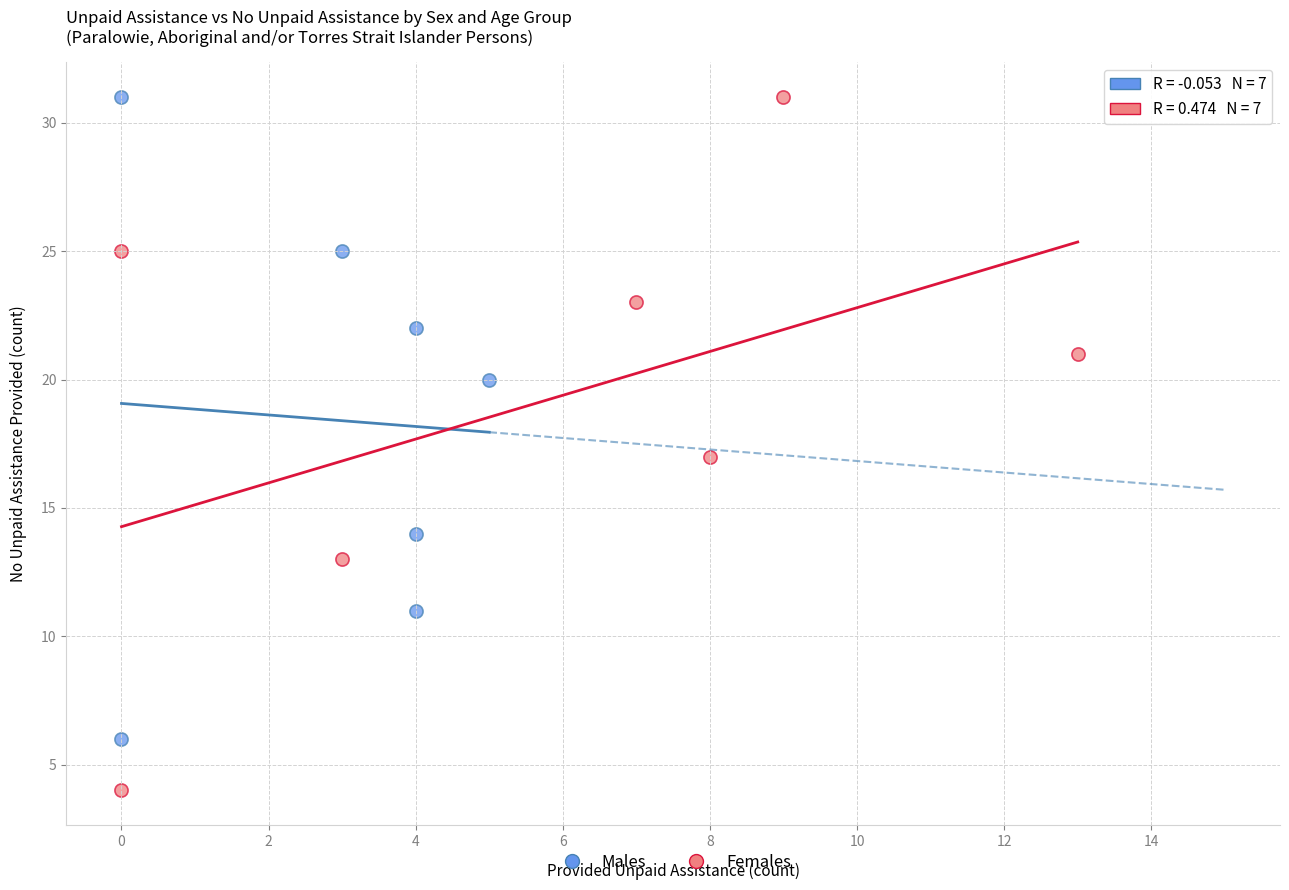

Which series has the largest Y range (max minus min)?

Females